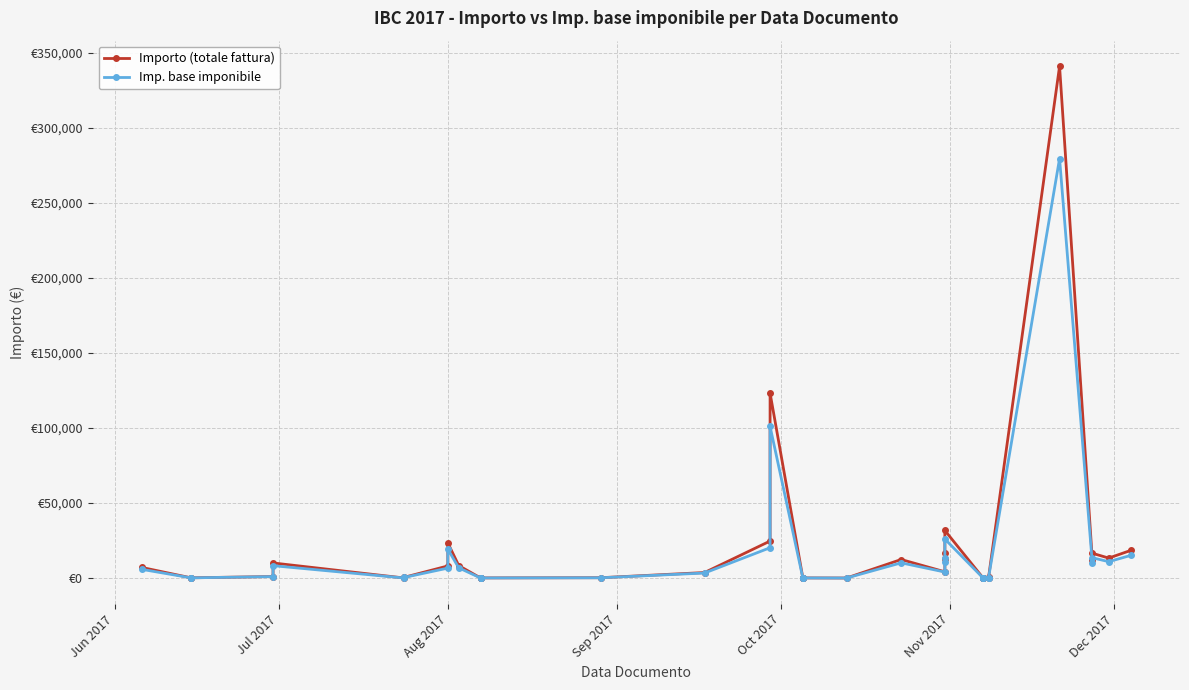

Which series has the largest total across all categories?

Importo (totale fattura)